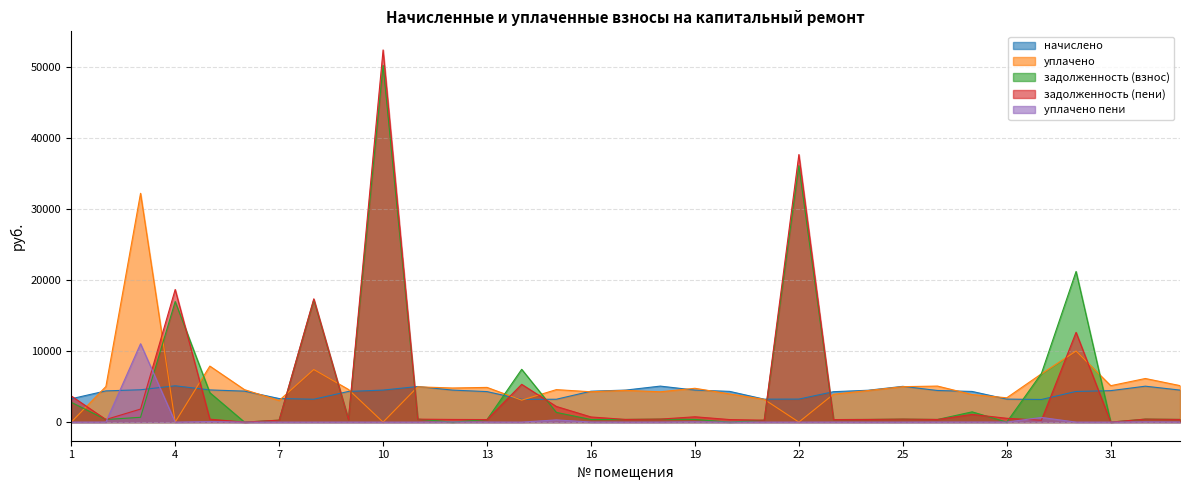

Rank the categories by задолженность (взнос) value from highest to lowest.

10, 22, 30, 8, 4, 14, 29, 5, 1, 27, 15, 3, 18, 32, 25, 11, 19, 17, 33, 24, 26, 2, 16, 9, 13, 23, 7, 21, 6, 12, 20, 28, 31